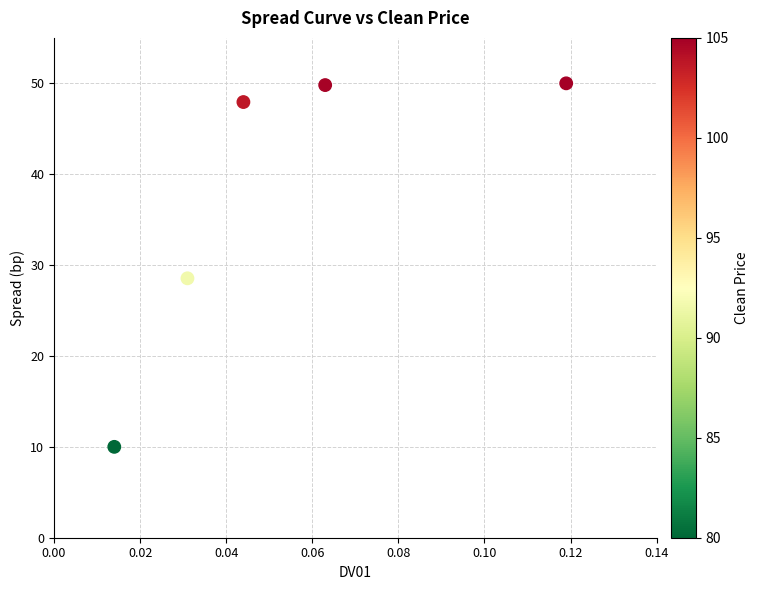

What Y value in the scatter plot is closest to 30?

28.5